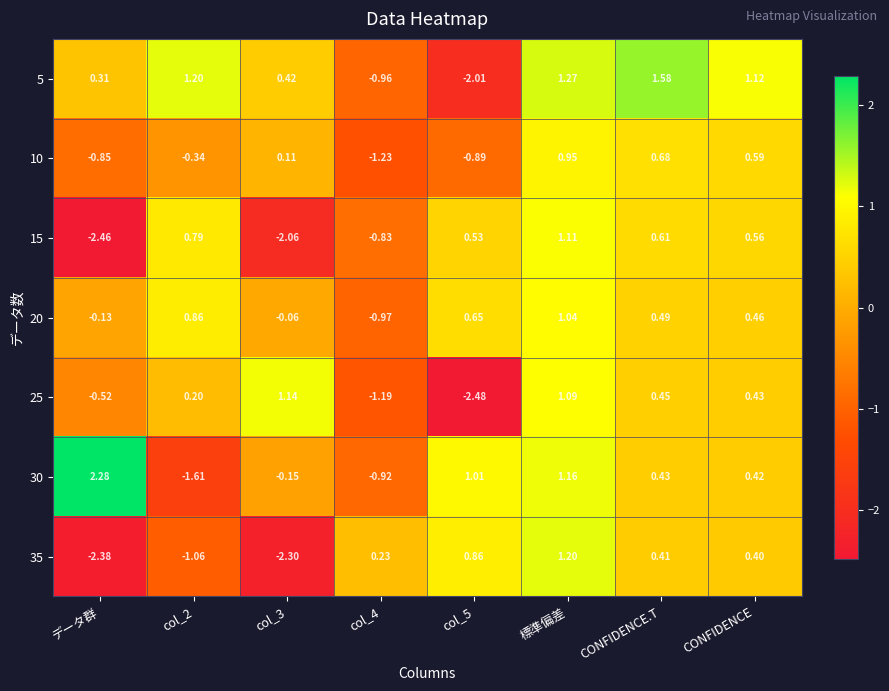

Where is 5 nearest to the value 0?

データ群